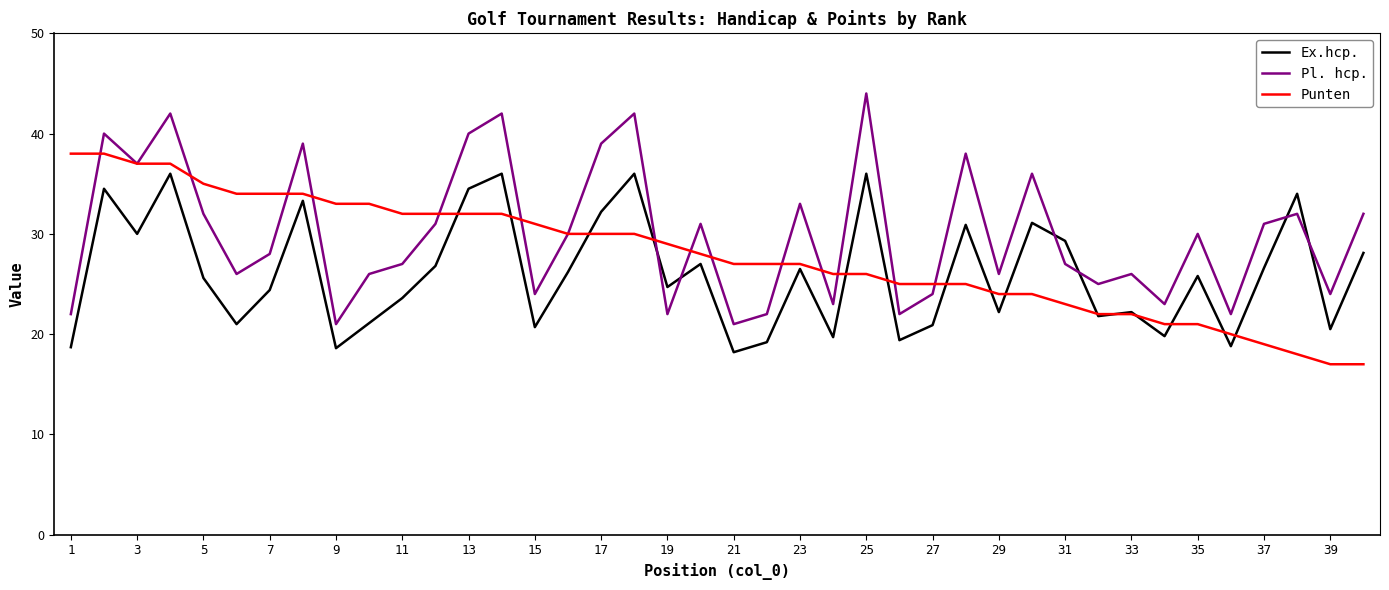

What is the sum of all Punten values?

1115.0